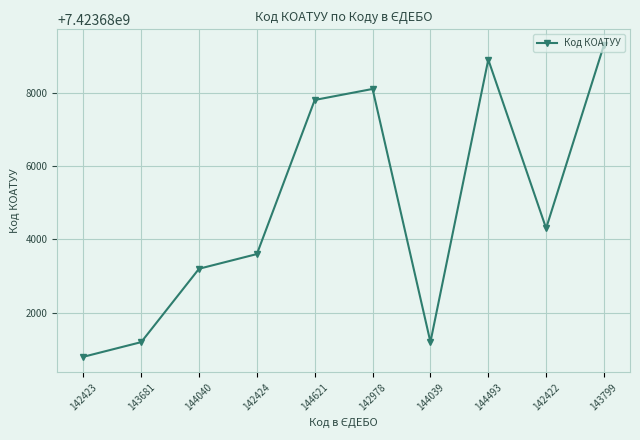

The value at 143799 is 7423689301. True or false?

True